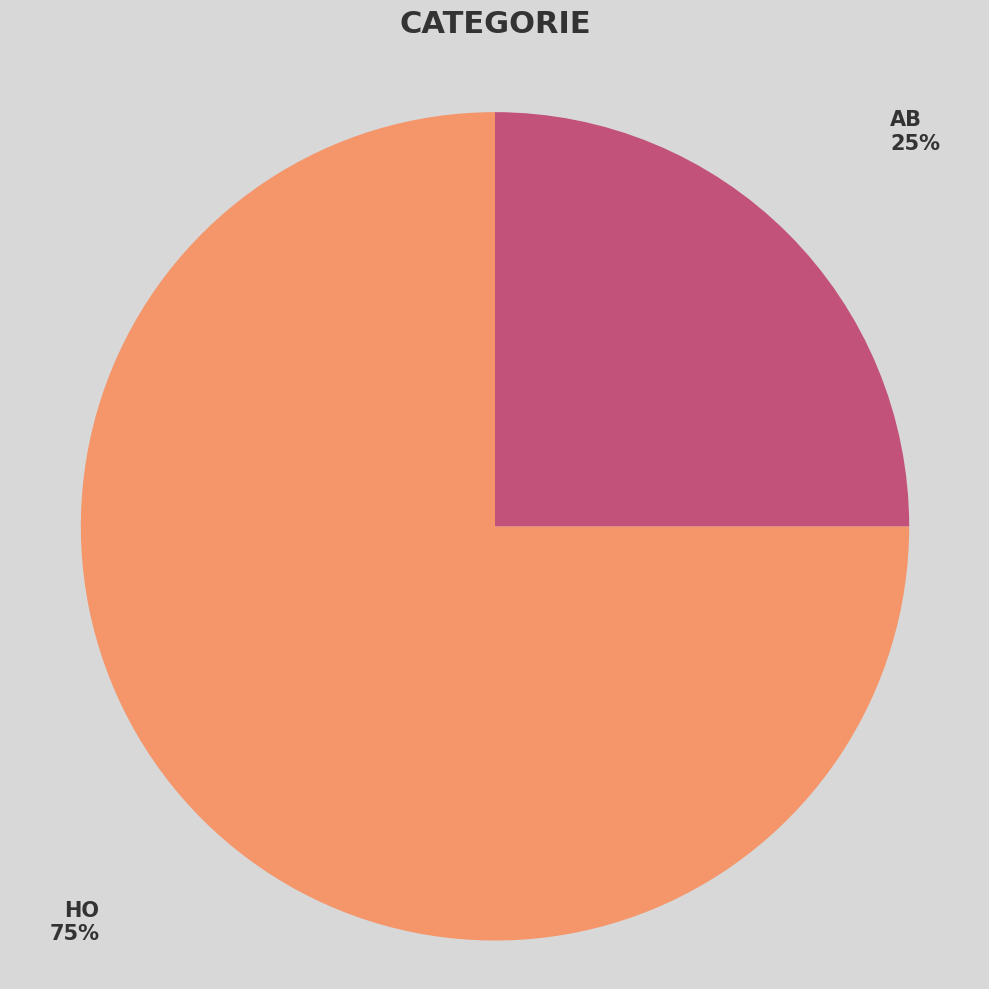

What percentage is the HO slice, to the nearest percent?

75%